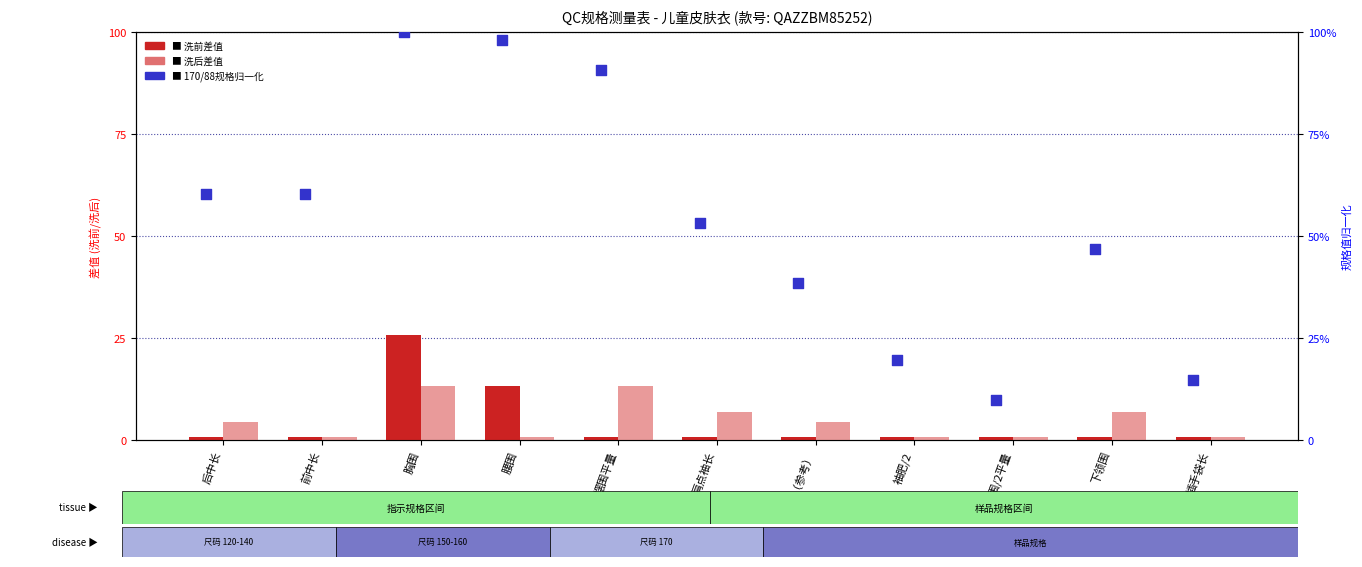

Which series has the largest total across all categories?

170/88规格值(归一化)